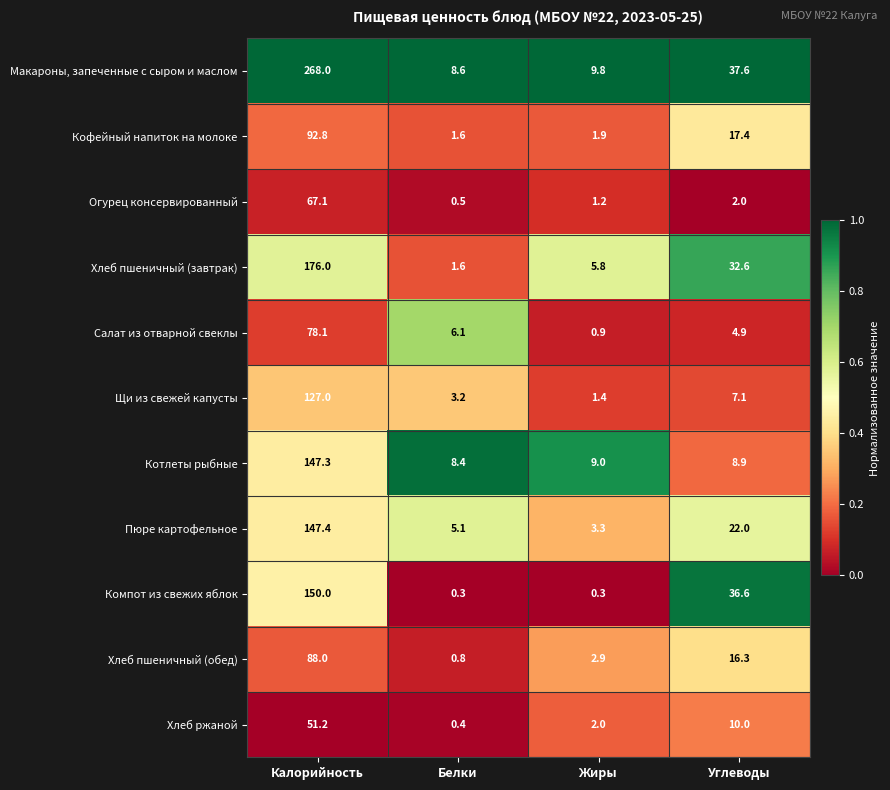

Which series has the widest spread of values?

Макароны, запеченные с сыром и маслом